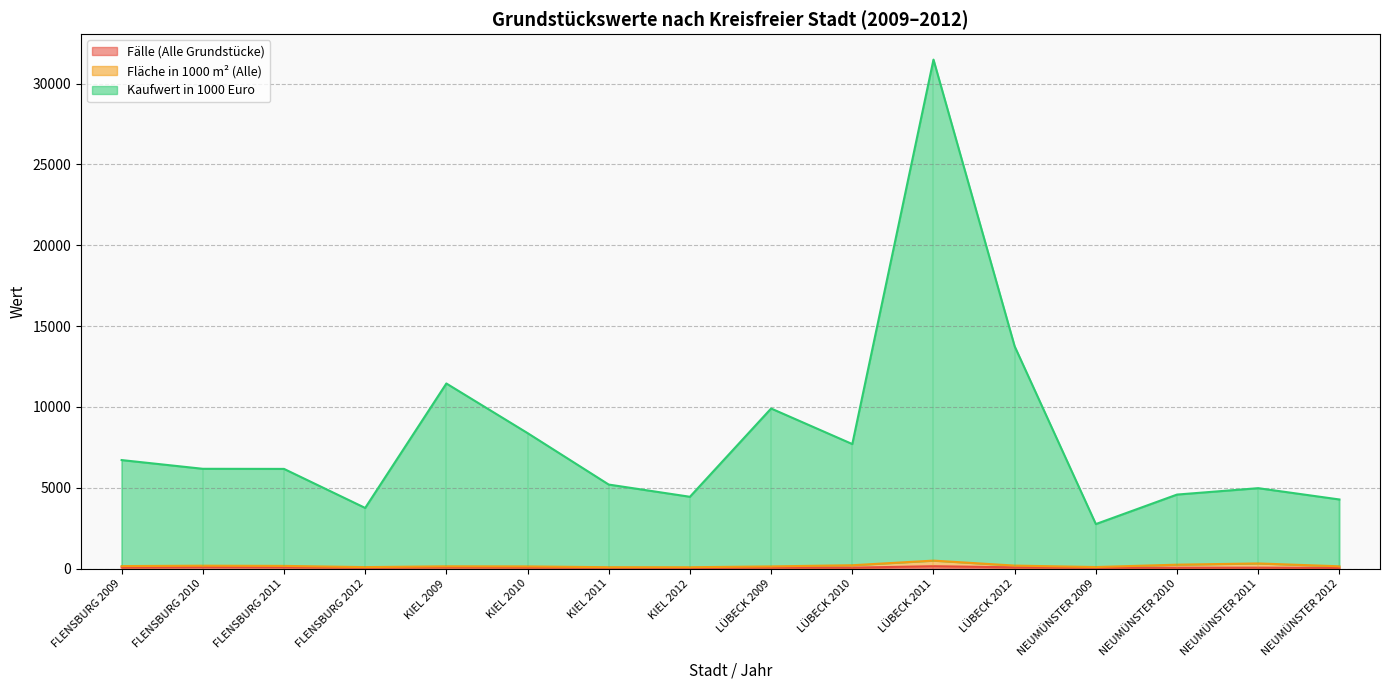

Which series has the largest total across all categories?

Kaufwert in 1000 Euro